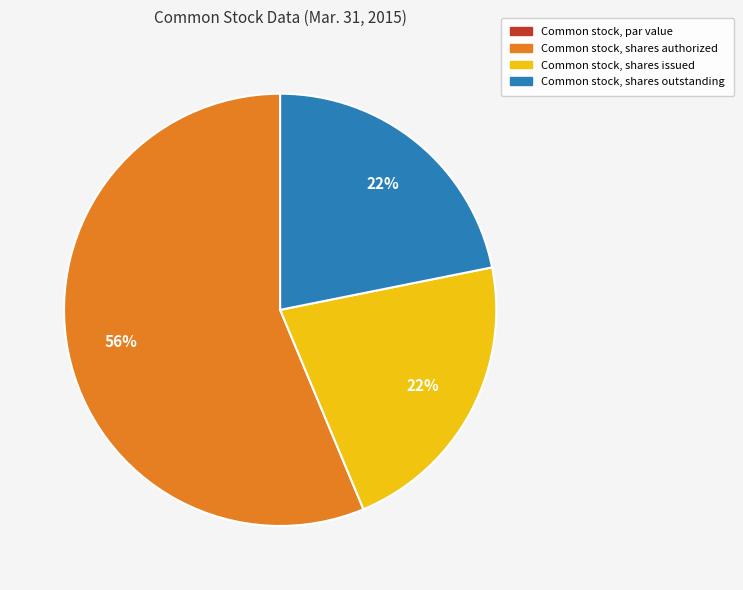

True or false: Common stock, shares outstanding accounts for 8% of the total.

False